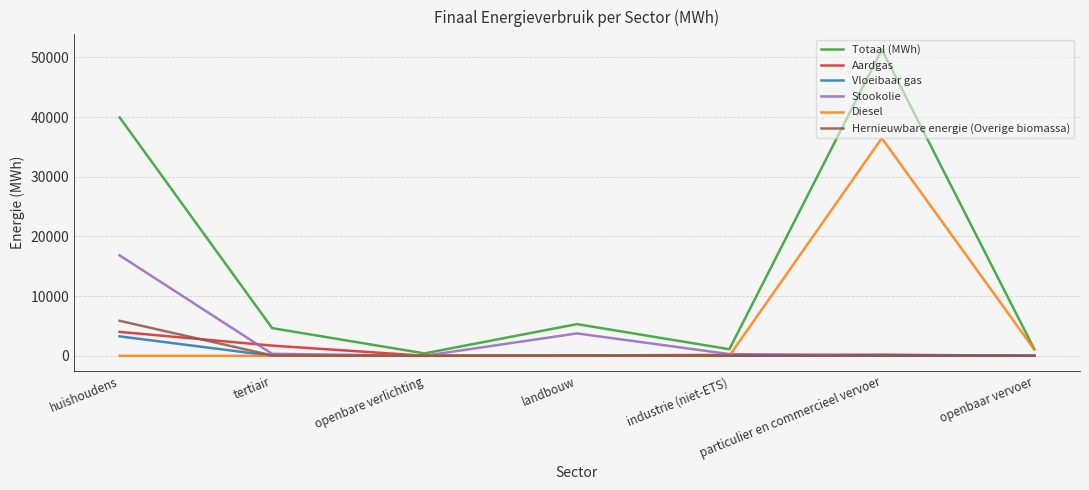

What is the total value across all series at particulier en commercieel vervoer?

88025.8